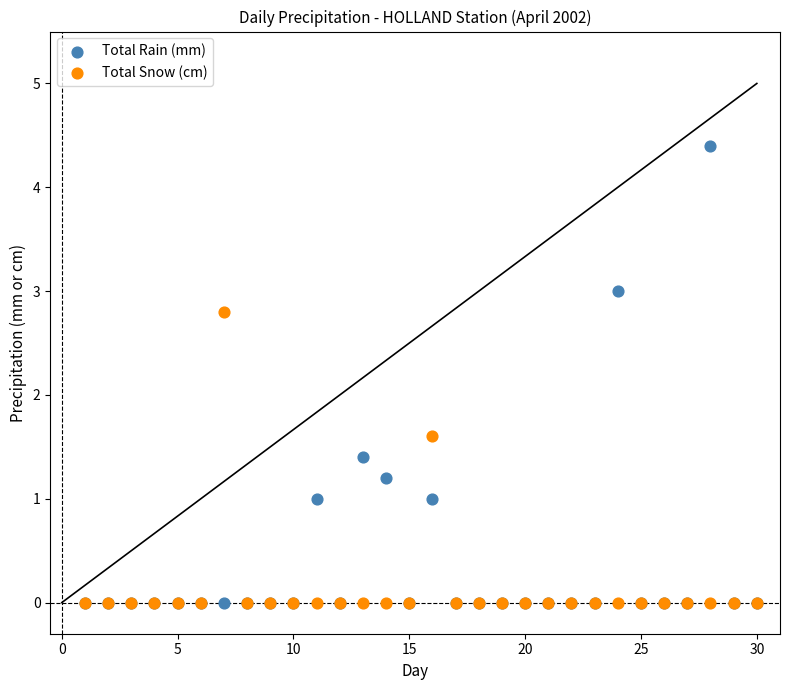

Which series has the largest Y range (max minus min)?

Total Rain (mm)